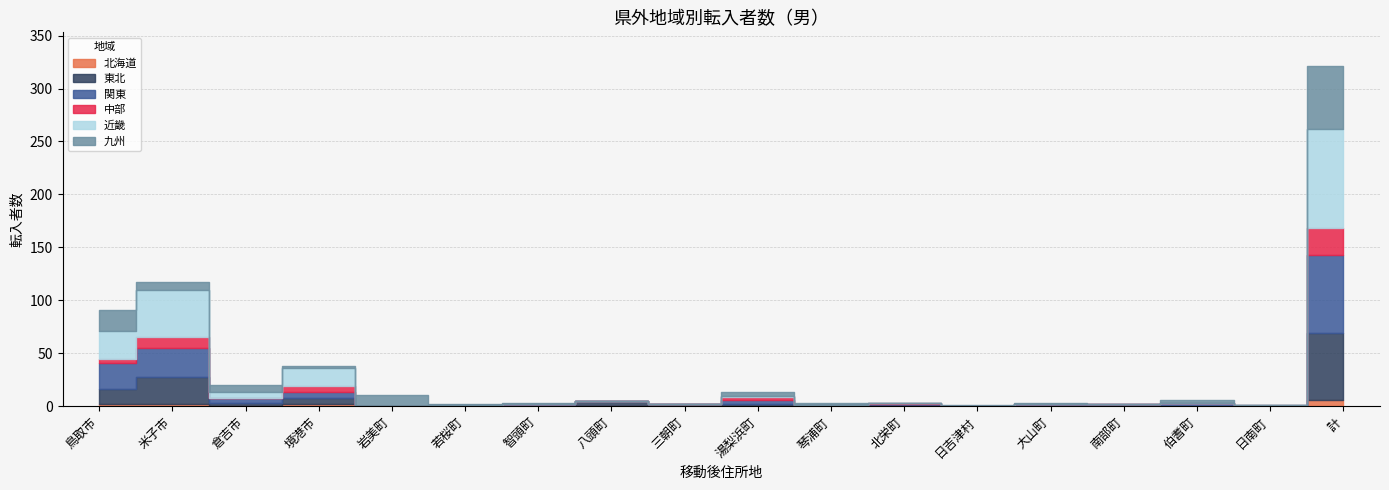

Is it true that 北海道 equals 3 at 大山町?

False